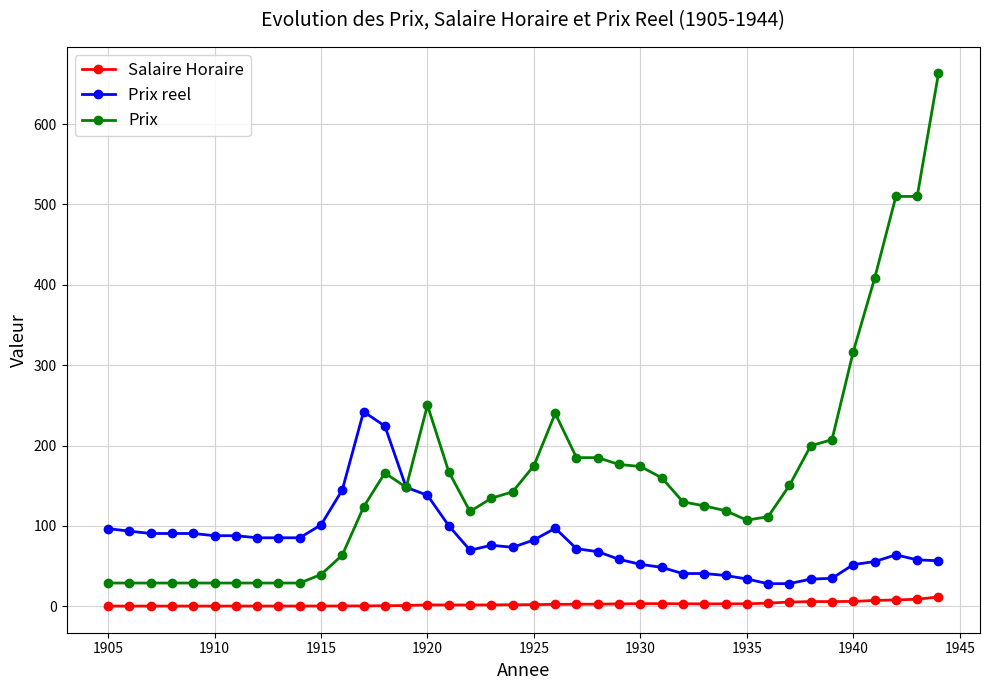

Rank the series by their average value, from lowest to highest.

Salaire Horaire, Prix reel, Prix